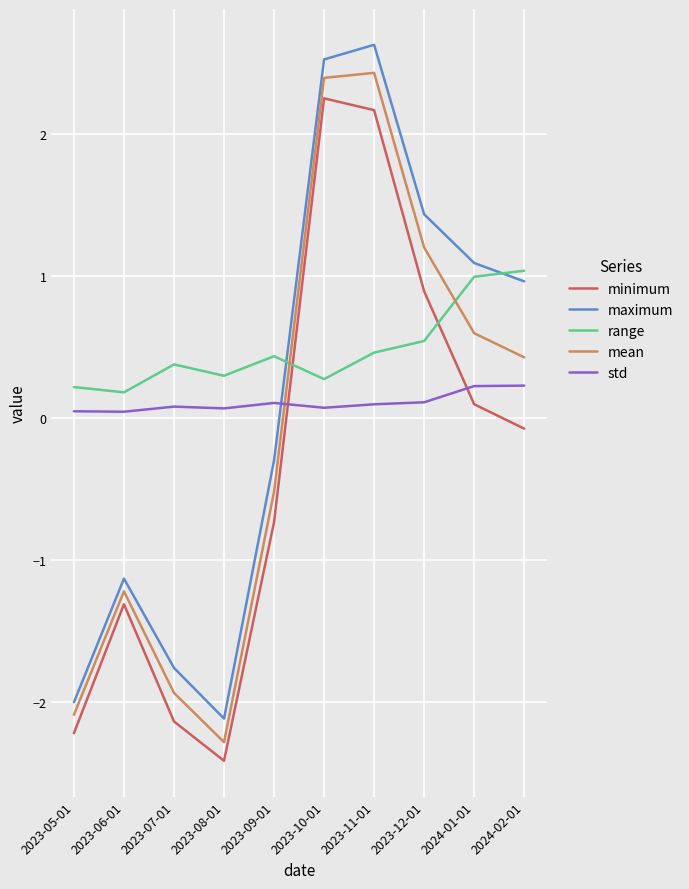

Does the chart have visible grid lines?

Yes